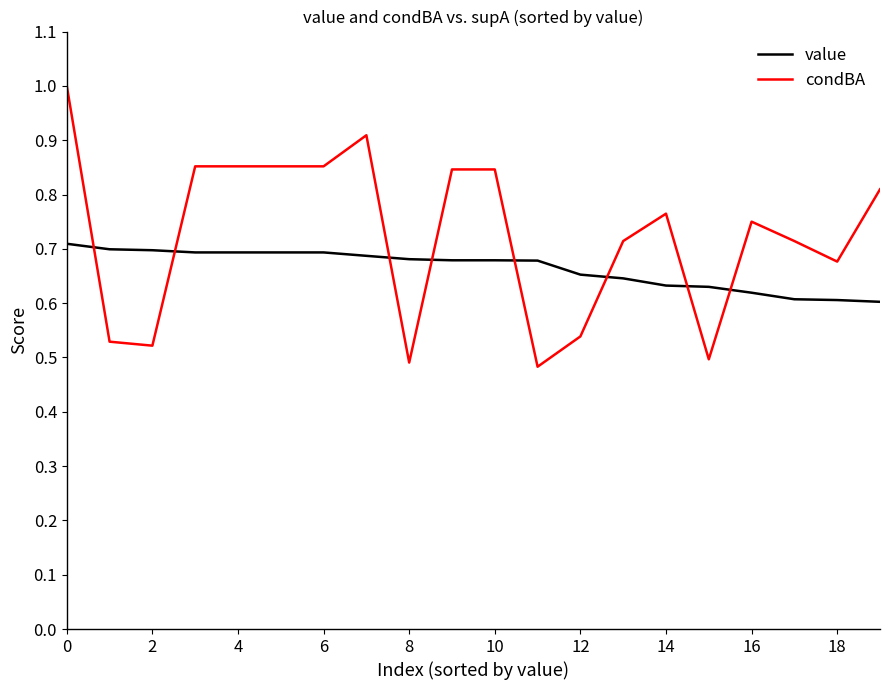

True or false: condBA and value cross at least once.

True